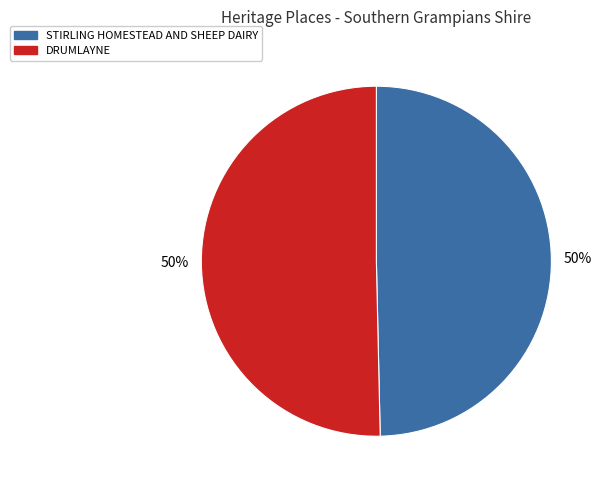

To the nearest percent, what portion does STIRLING HOMESTEAD AND SHEEP DAIRY represent?

50%